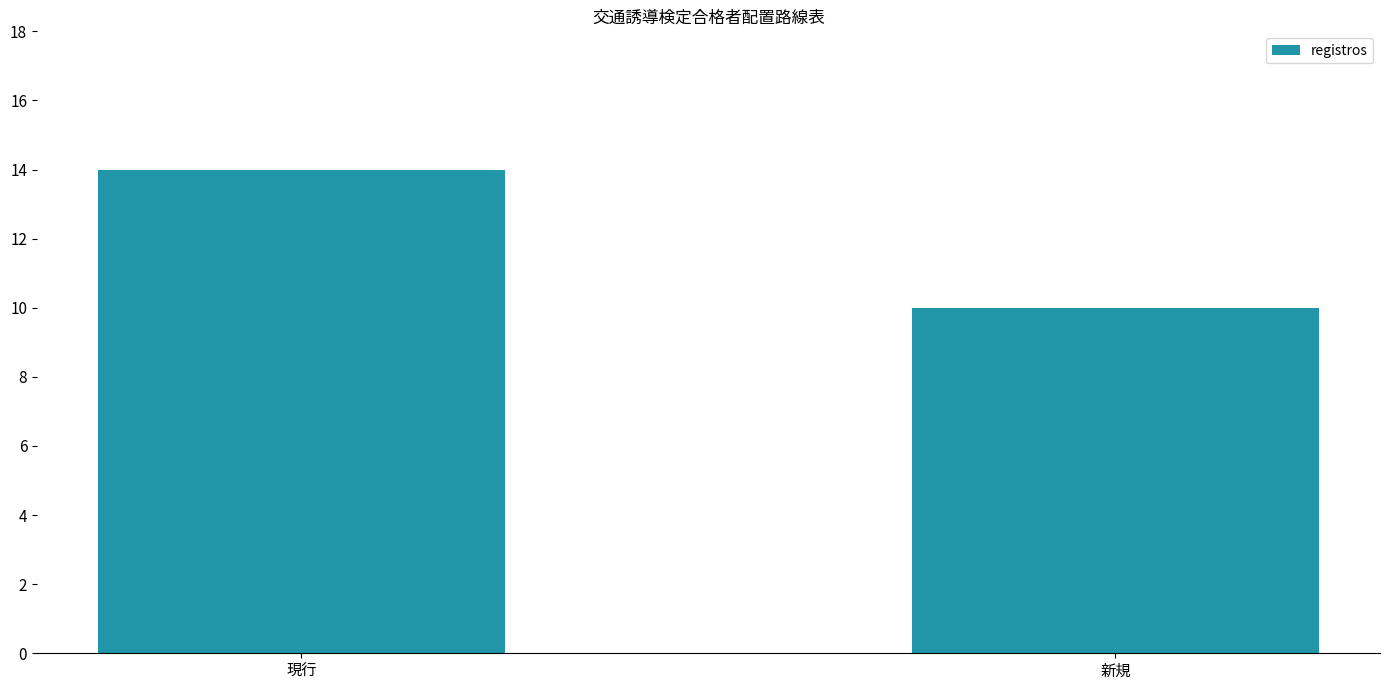

What is the value of the 1st bar from the left?

14